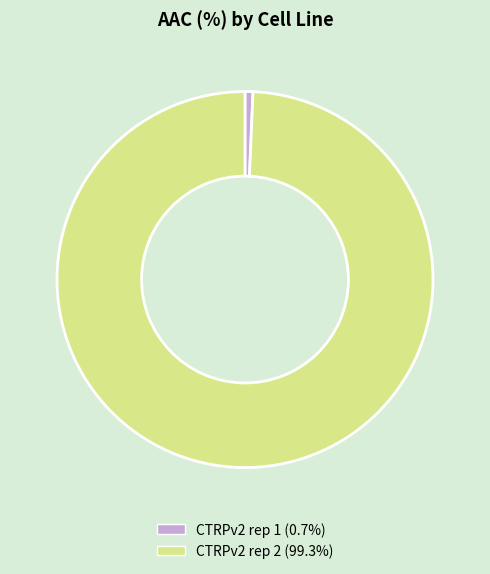

What is the smallest slice in the pie chart?

CTRPv2 rep 1